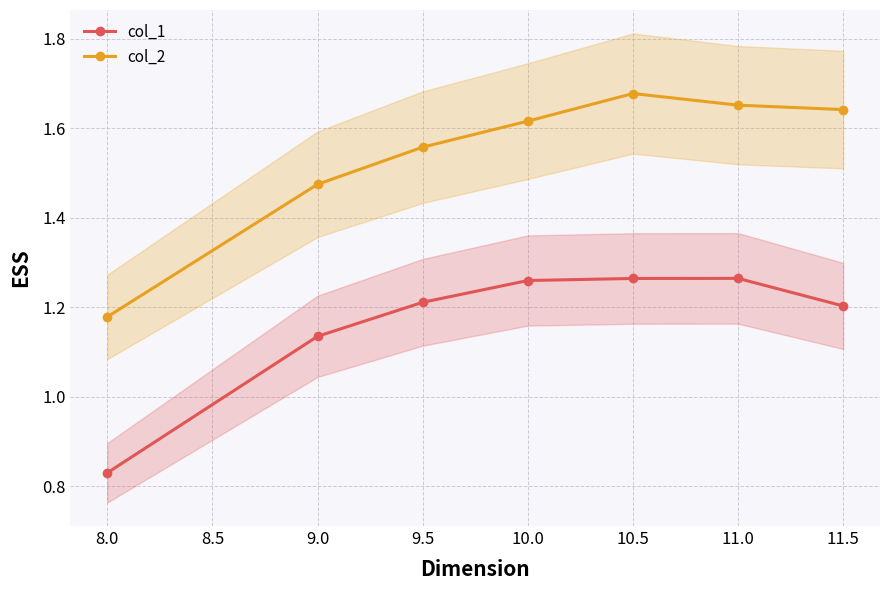

What is the difference between the maximum and minimum values in the col_2 series?

0.5